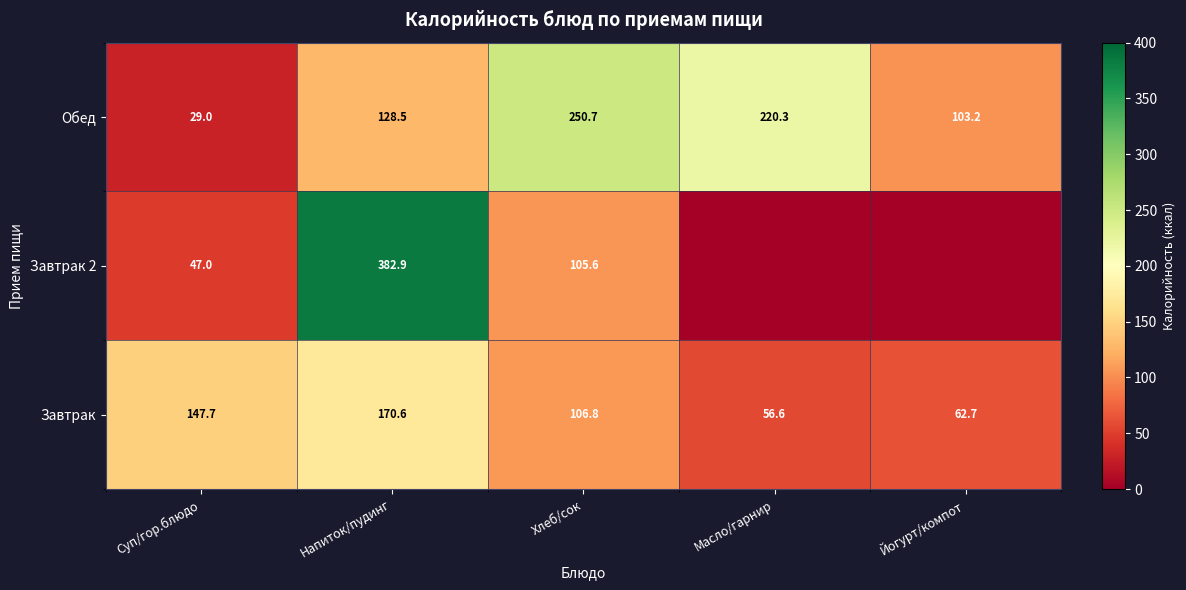

What is the average value of the Завтрак series?

108.9